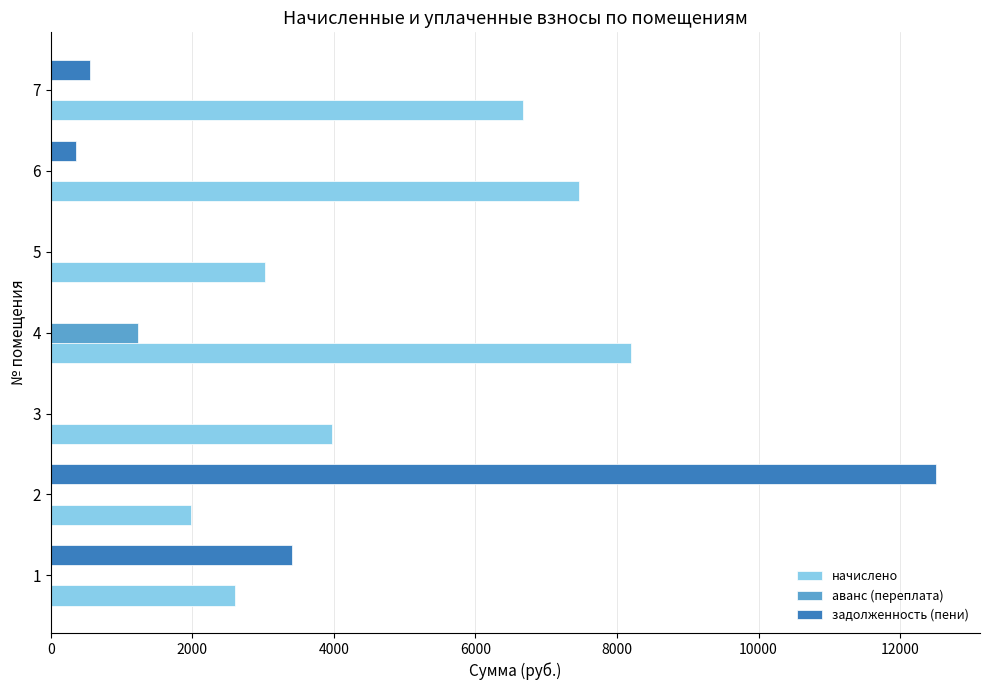

Which series has the largest total across all categories?

начислено